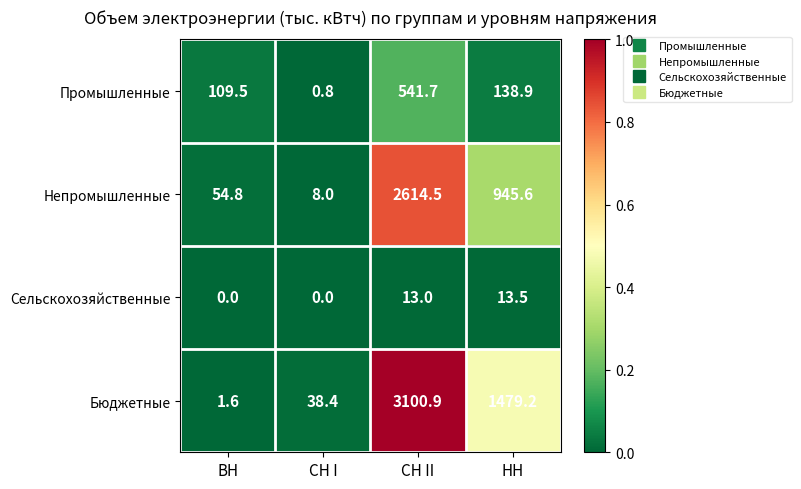

Which label corresponds to the largest value in the chart?

СН II